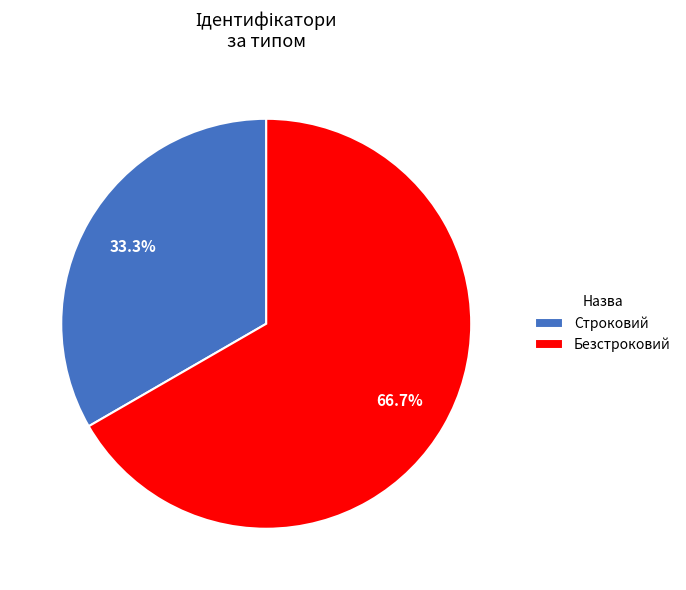

Is the sum of Строковий and Безстроковий greater than half?

Yes